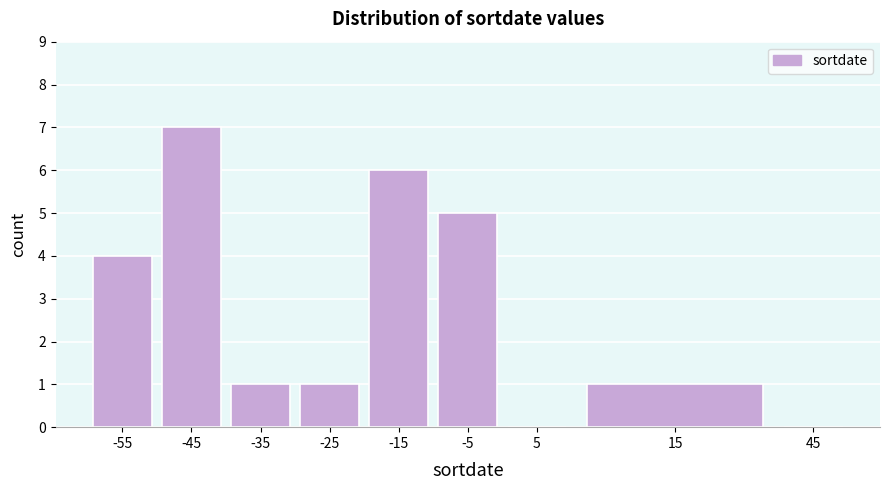

Reading left to right, list all the values displayed in this chart.

-55=4	-45=7	-35=1	-25=1	-15=6	-5=5	5=0	15=1	45=0